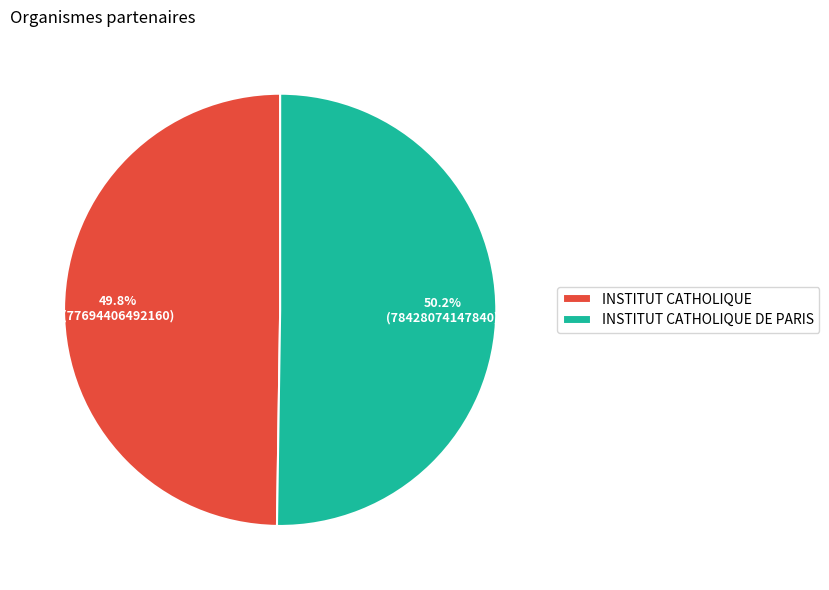

The INSTITUT CATHOLIQUE DE PARIS slice represents 42% of the pie. True or false?

False